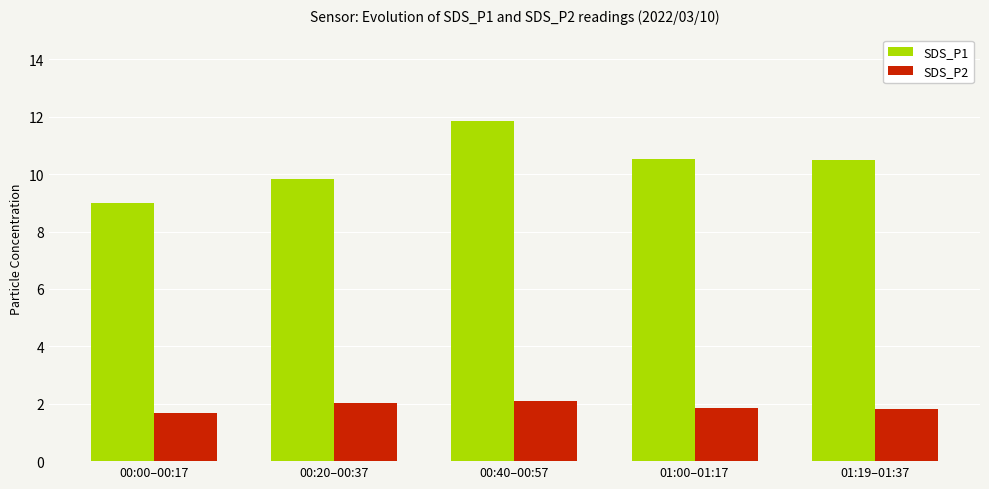

What position from the left is 00:00–00:17?

1